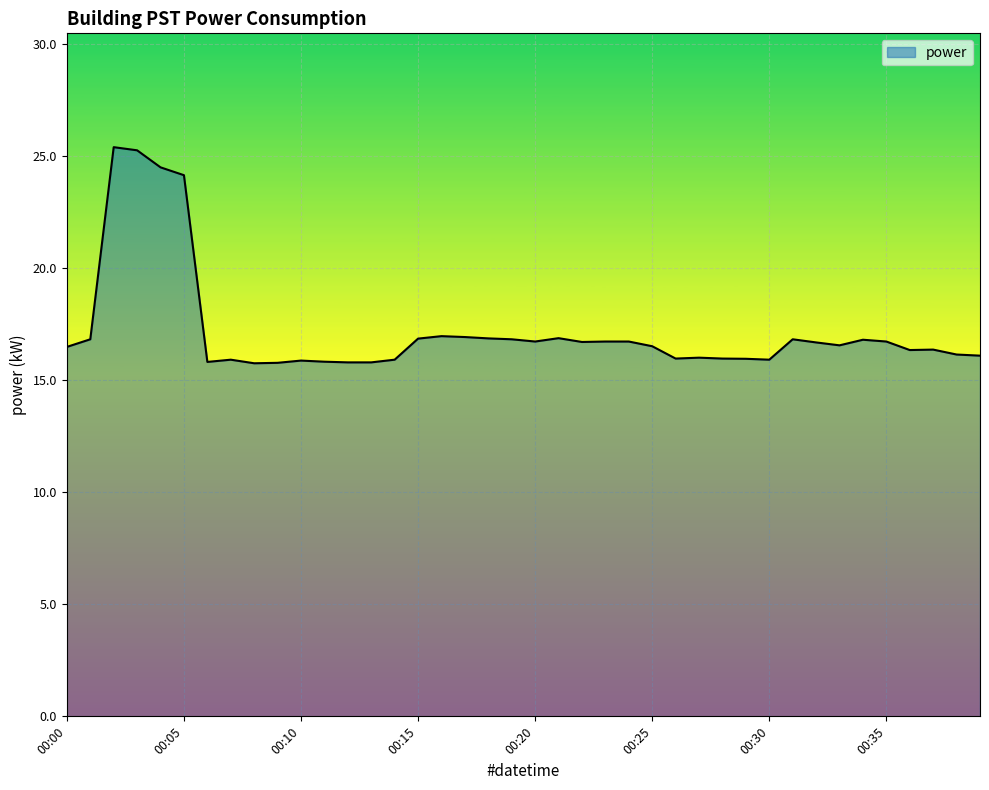

What is the maximum value shown in the chart?

25.4